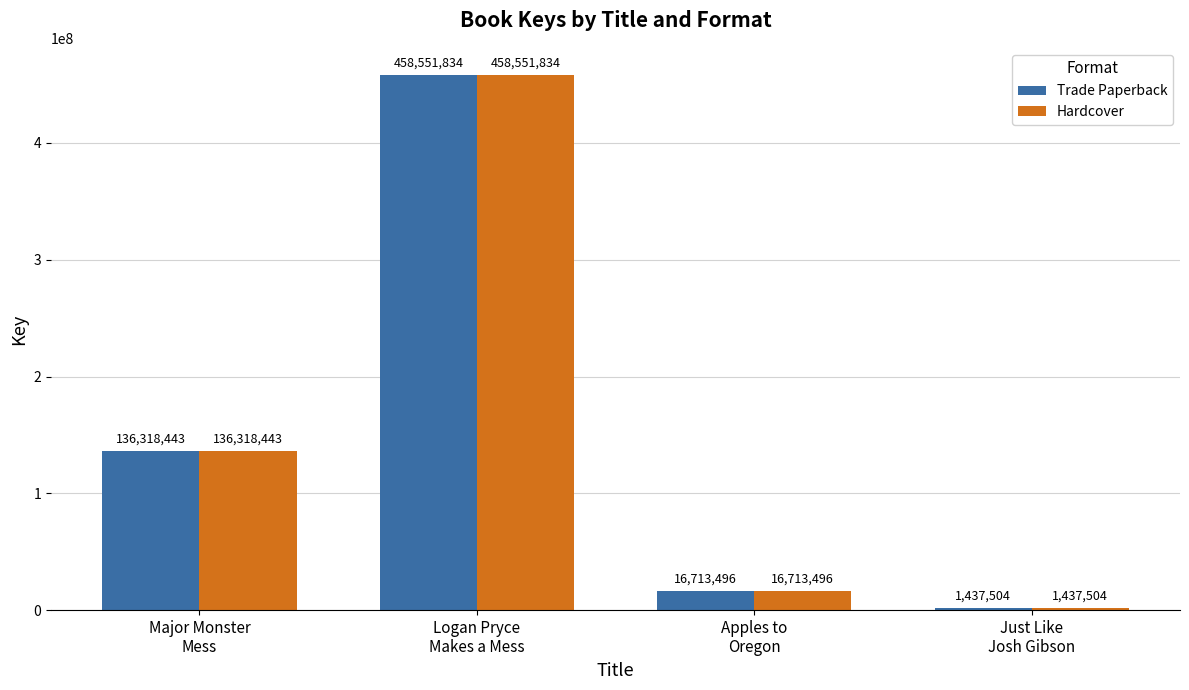

What is the sum of all Hardcover values?

613021277